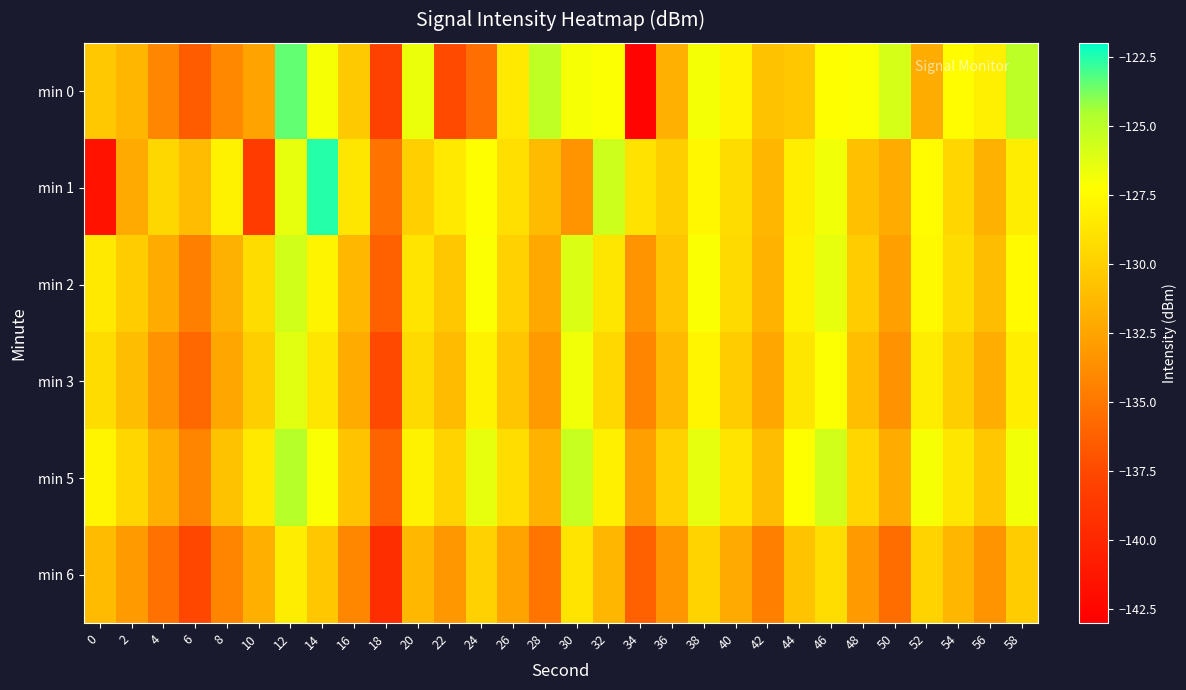

Reading left to right, what are all the values shown in this chart?

min 0: 0=-130.4	2=-131.5	4=-134.2	6=-136.5	8=-134.0	10=-132.6	12=-123.5	14=-127.0	16=-130.4	18=-138.0	20=-126.7	22=-137.4	24=-135.5	26=-128.5	28=-125.1	30=-127.0	32=-127.2	34=-142.7	36=-131.8	38=-126.9	40=-127.9	42=-130.7	44=-130.5	46=-127.3	48=-127.1	50=-125.9	52=-132.1	54=-127.4	56=-128.2	58=-125.0
min 1: 0=-141.5	2=-132.2	4=-129.6	6=-131.1	8=-128.0	10=-138.4	12=-126.5	14=-122.6	16=-128.7	18=-135.2	20=-130.0	22=-128.5	24=-127.3	26=-129.1	28=-131.2	30=-133.4	32=-125.6	34=-128.9	36=-130.1	38=-127.7	40=-129.3	42=-131.5	44=-128.2	46=-126.8	48=-130.9	50=-132.1	52=-127.4	54=-129.6	56=-131.8	58=-128.3
min 2: 0=-128.5	2=-130.2	4=-132.1	6=-134.5	8=-131.8	10=-129.3	12=-125.7	14=-127.9	16=-131.4	18=-136.2	20=-128.8	22=-130.5	24=-127.2	26=-129.9	28=-132.3	30=-126.1	32=-128.7	34=-133.4	36=-130.6	38=-127.1	40=-129.4	42=-131.7	44=-128.0	46=-126.5	48=-130.2	50=-132.8	52=-127.6	54=-129.3	56=-131.1	58=-127.5
min 3: 0=-129.3	2=-131.1	4=-133.5	6=-135.8	8=-132.4	10=-130.1	12=-126.3	14=-128.7	16=-132.1	18=-137.5	20=-129.4	22=-131.2	24=-128.0	26=-130.6	28=-133.1	30=-126.8	32=-129.5	34=-134.2	36=-131.3	38=-127.8	40=-130.2	42=-132.4	44=-128.7	46=-127.2	48=-131.0	50=-133.5	52=-128.3	54=-130.1	56=-132.0	58=-128.2
min 5: 0=-127.8	2=-129.6	4=-131.9	6=-134.2	8=-130.8	10=-128.5	12=-124.9	14=-127.1	16=-130.7	18=-136.0	20=-128.0	22=-129.8	24=-126.5	26=-129.2	28=-131.7	30=-125.4	32=-128.1	34=-132.8	36=-129.9	38=-126.4	40=-128.8	42=-131.1	44=-127.3	46=-125.8	48=-129.6	50=-132.1	52=-127.0	54=-128.7	56=-130.5	58=-126.8
min 6: 0=-131.2	2=-133.0	4=-135.3	6=-137.6	8=-134.2	10=-131.9	12=-128.3	14=-130.5	16=-134.1	18=-139.4	20=-131.4	22=-133.2	24=-129.9	26=-132.6	28=-135.1	30=-128.8	32=-131.5	34=-136.2	36=-133.3	38=-129.8	40=-132.2	42=-134.5	44=-130.7	46=-129.2	48=-133.0	50=-135.5	52=-129.8	54=-131.5	56=-133.4	58=-130.2